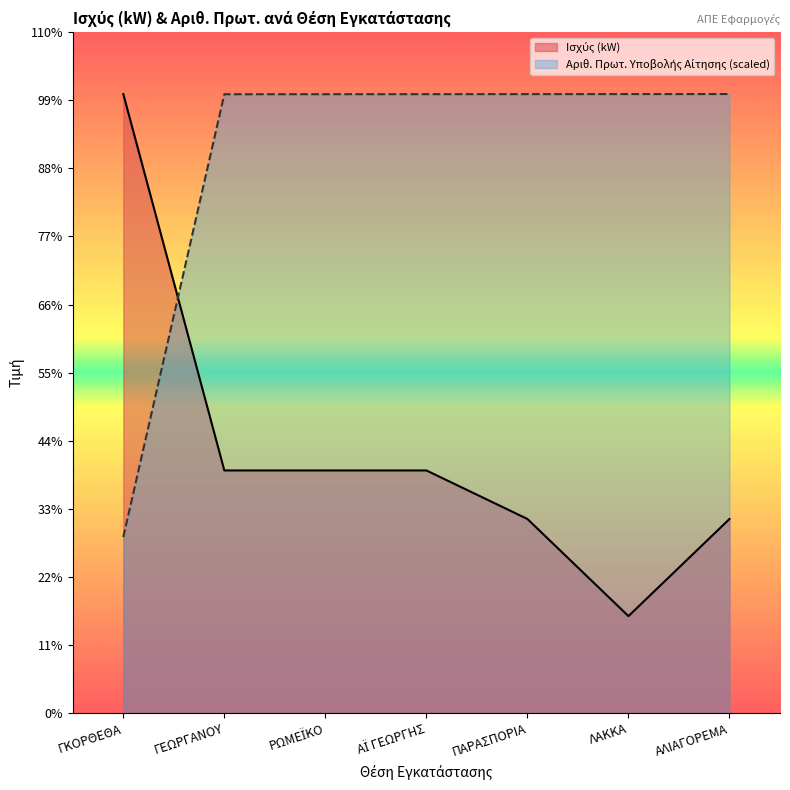

What is the difference between the maximum and minimum values in the Αριθ. Πρωτ. Υποβολής Αίτησης series?

1824.5